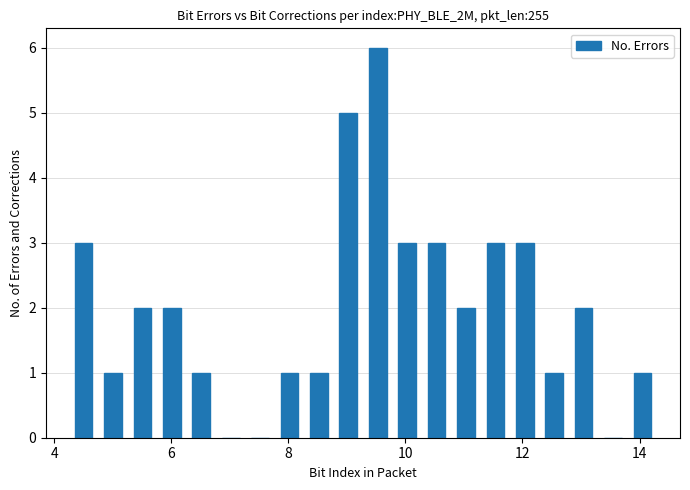

Around what value on the x-axis is the tallest bar? Give the approximate position of its centre, as read against the axis.

9.6